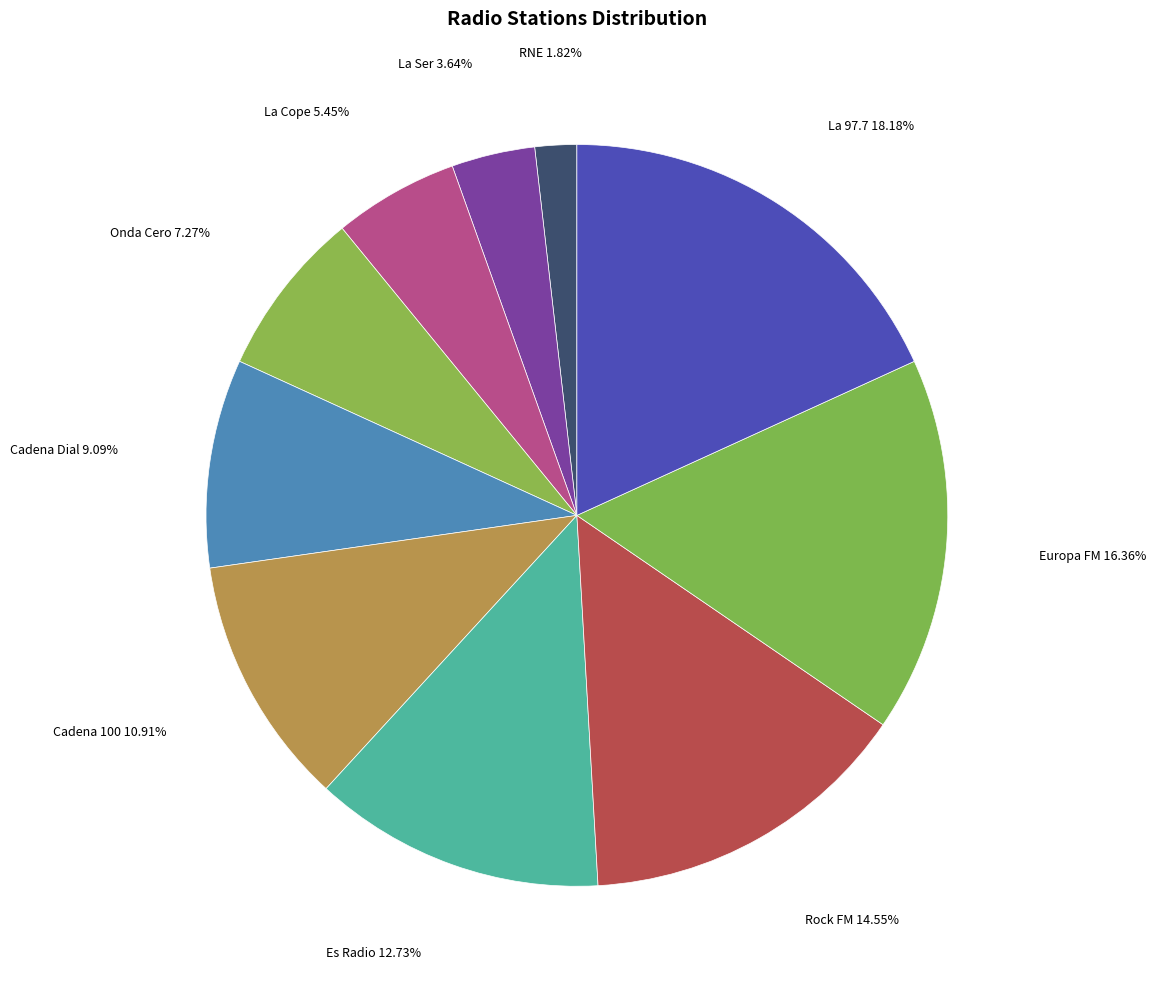

How many slices are in this pie chart?

10